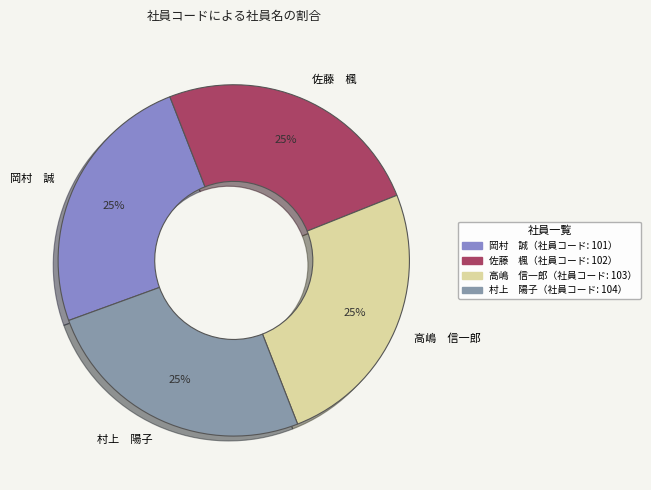

To the nearest percent, what percentage of the pie is 岡村 誠?

25%